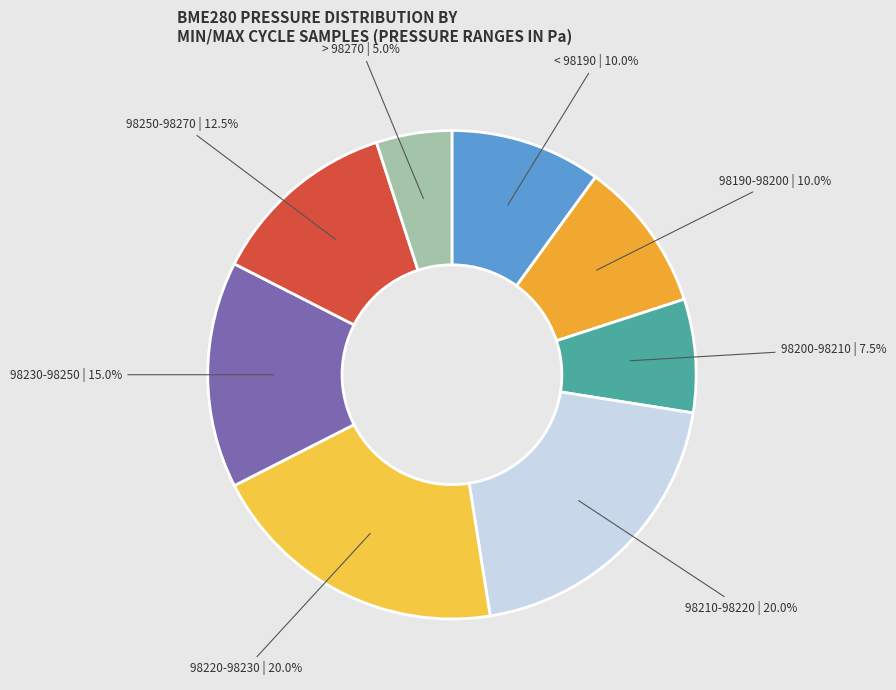

How many segments does this pie chart have?

8